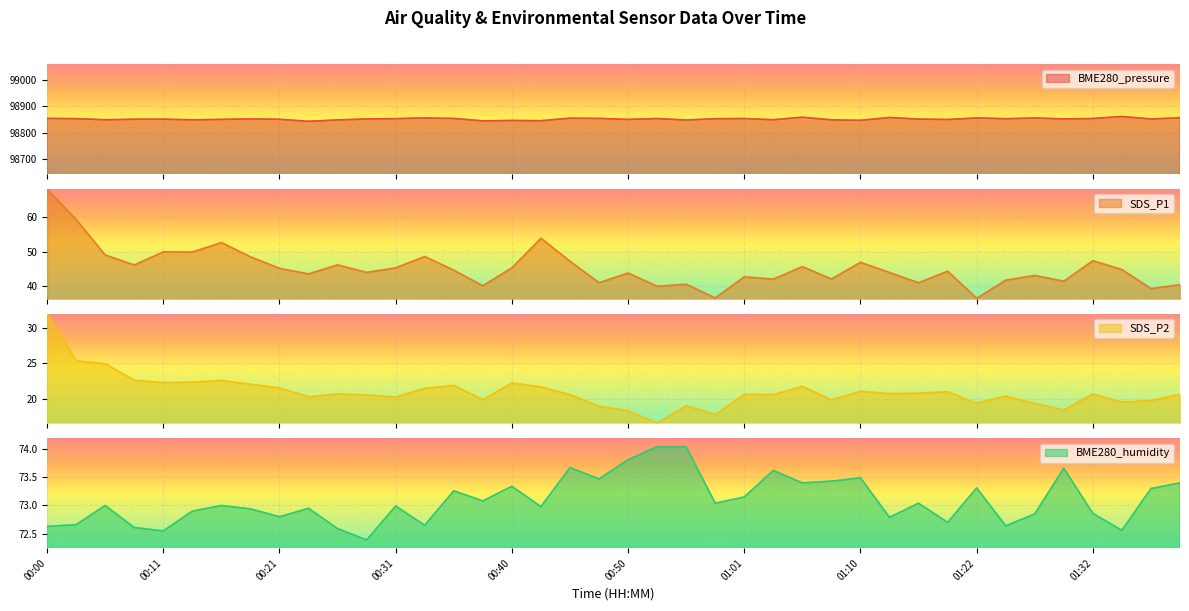

What is the total value across all series at 00:16?

98998.3